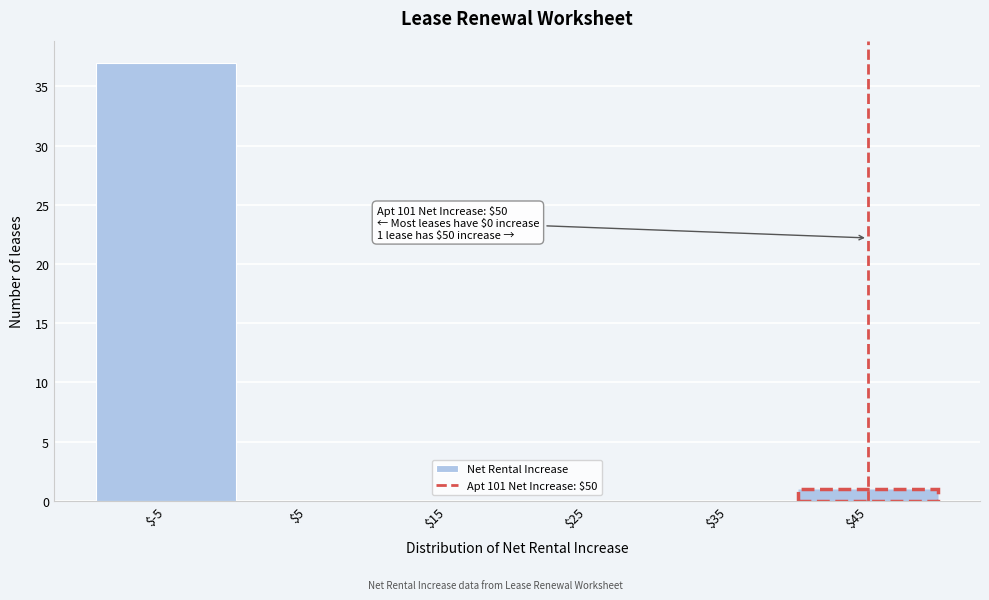

At which label is the value closest to 18?

$45